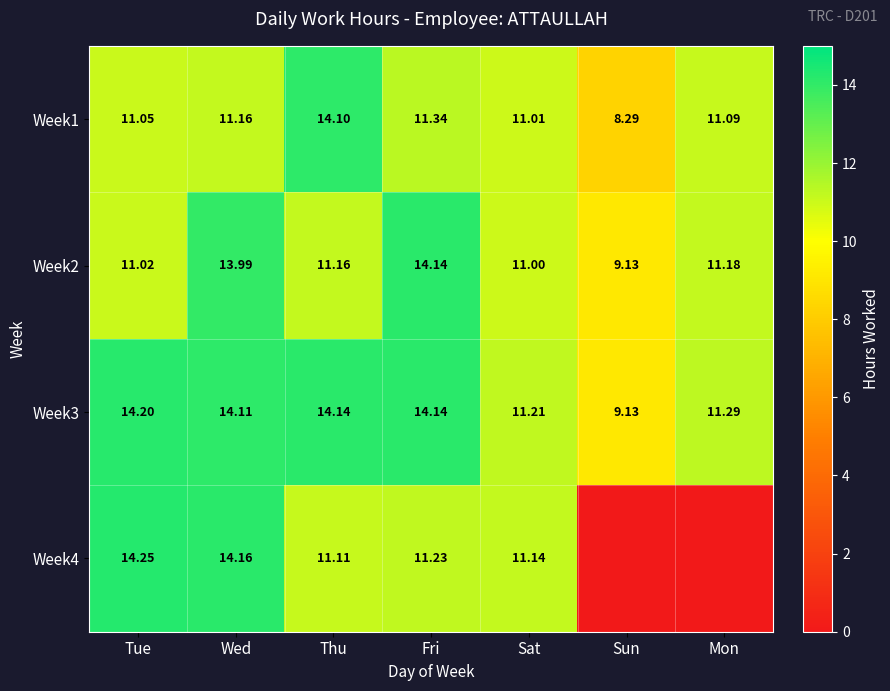

At which category is the sum across all series the highest?

Wed